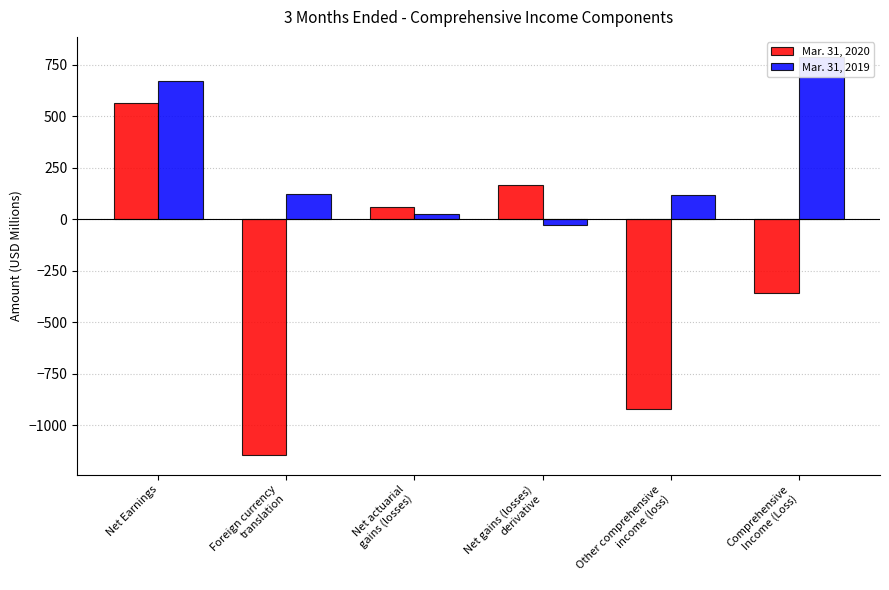

At which label does Mar. 31, 2019 first exceed 122?

Net Earnings